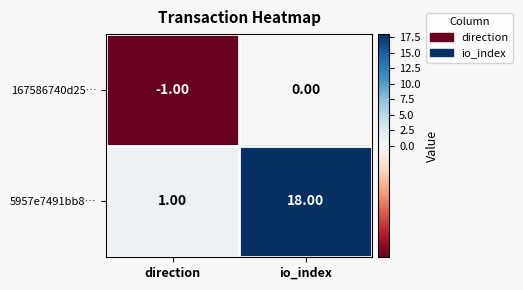

Where is 5957e7491bb8… nearest to the value 9?

direction